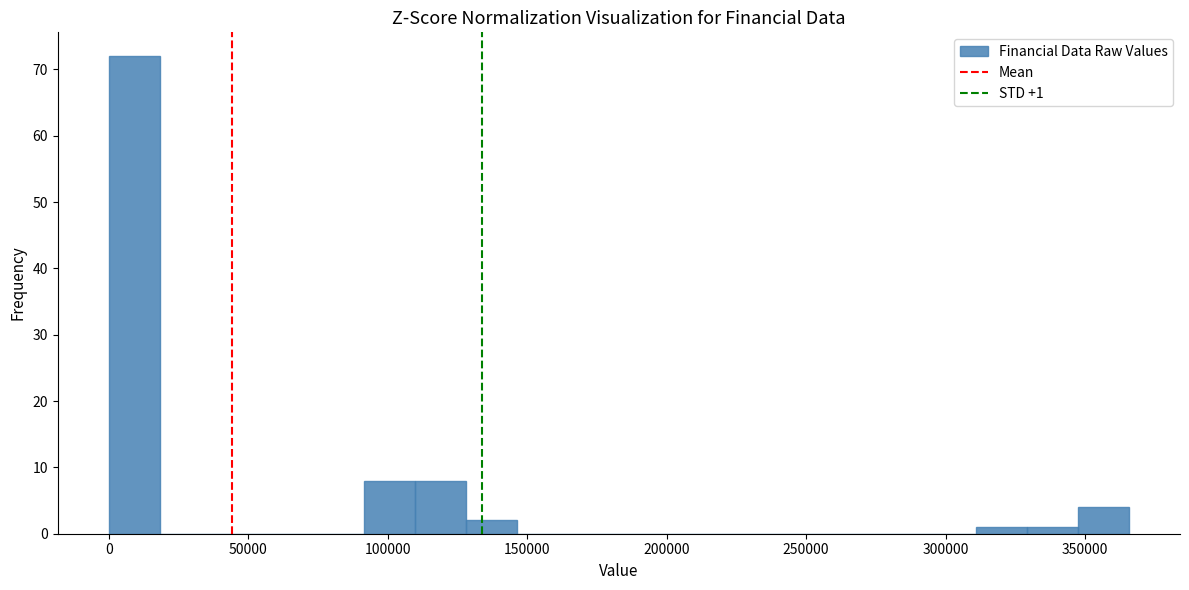

Around what value on the x-axis is the tallest bar? Give the approximate position of its centre, as read against the axis.

10000